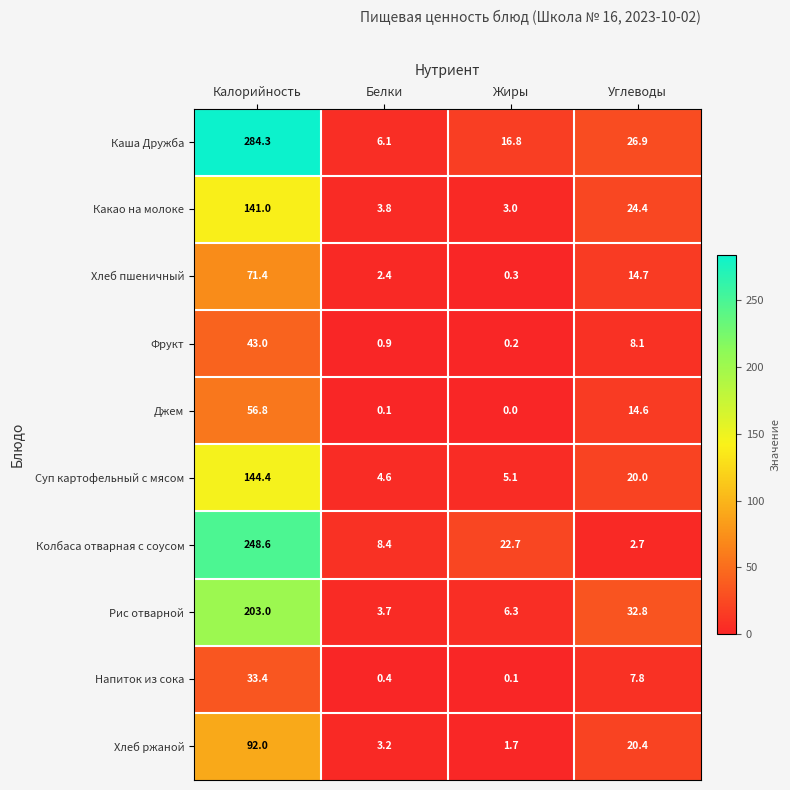

Read the Какао на молоке value at Жиры.

3.0